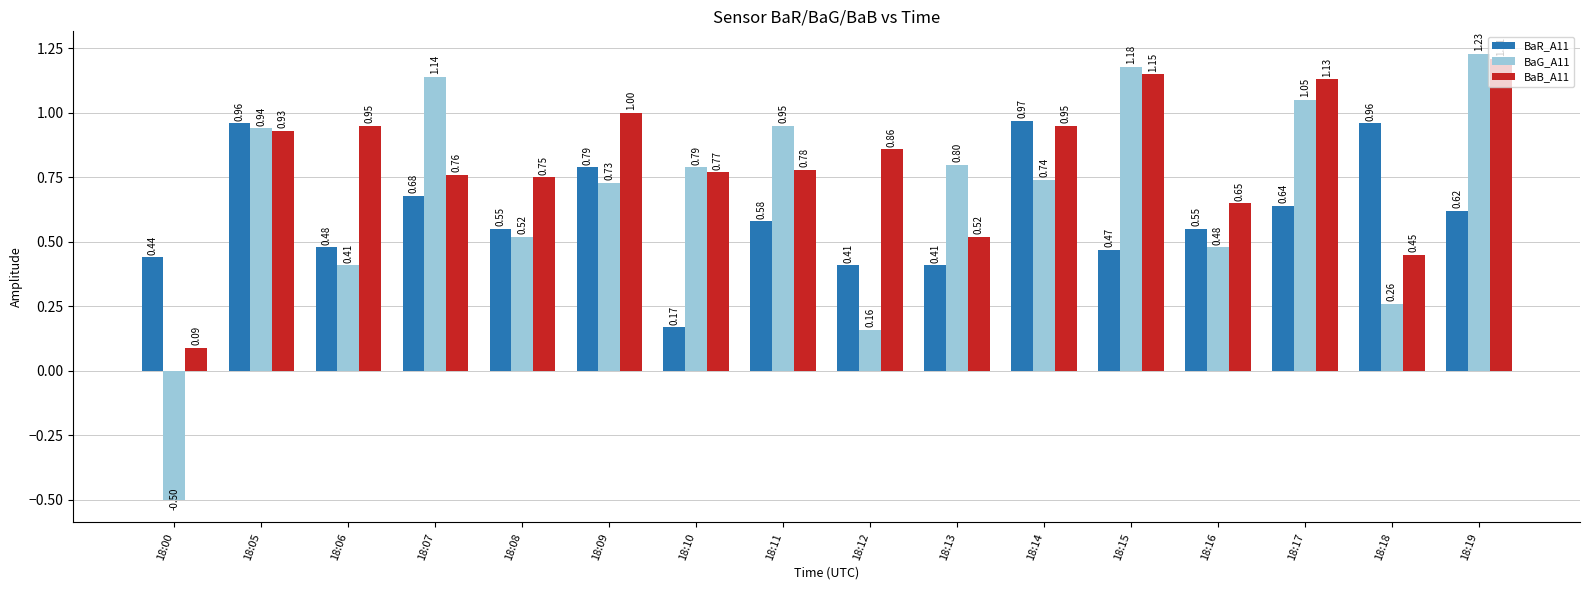

List the series in order of their overall mean, lowest first.

BaR_A11, BaG_A11, BaB_A11